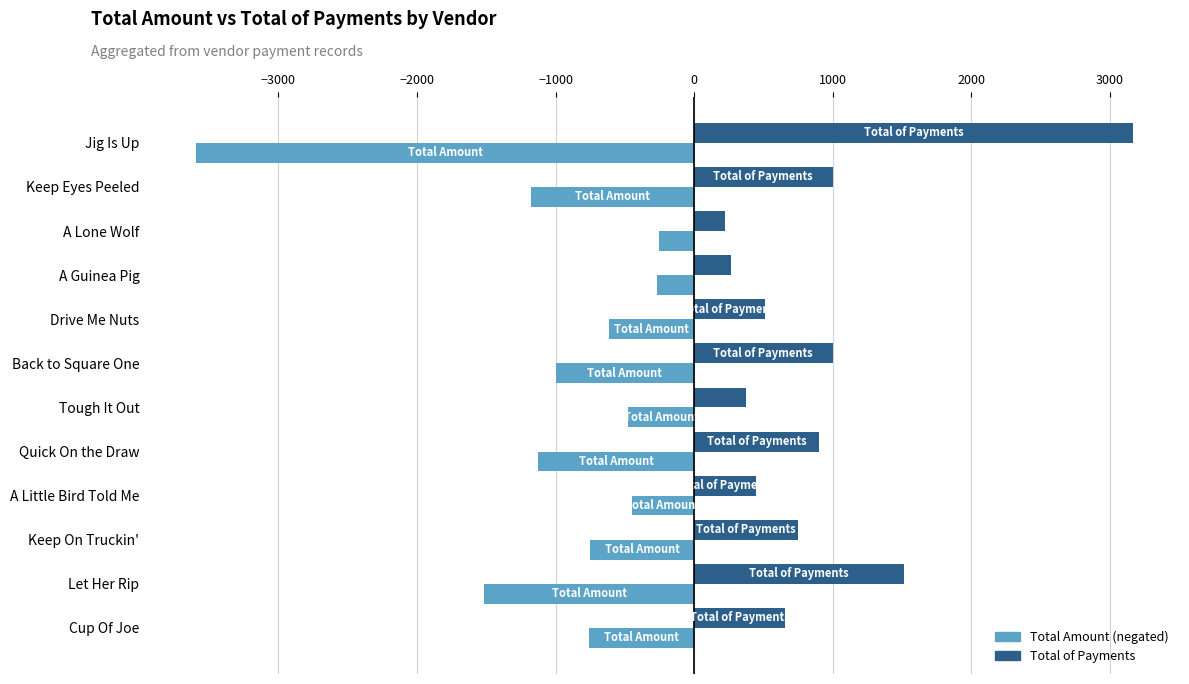

At how many categories does at least one series exceed 957?

4